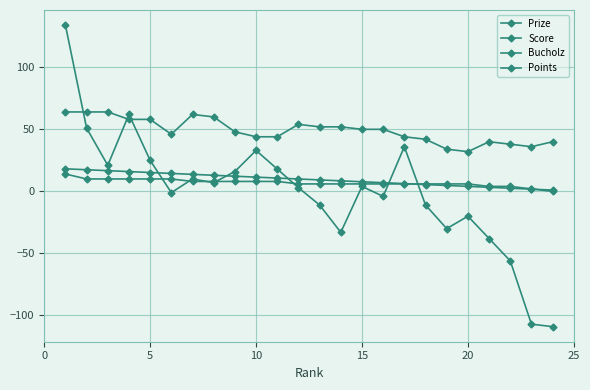

Does the chart have visible grid lines?

Yes